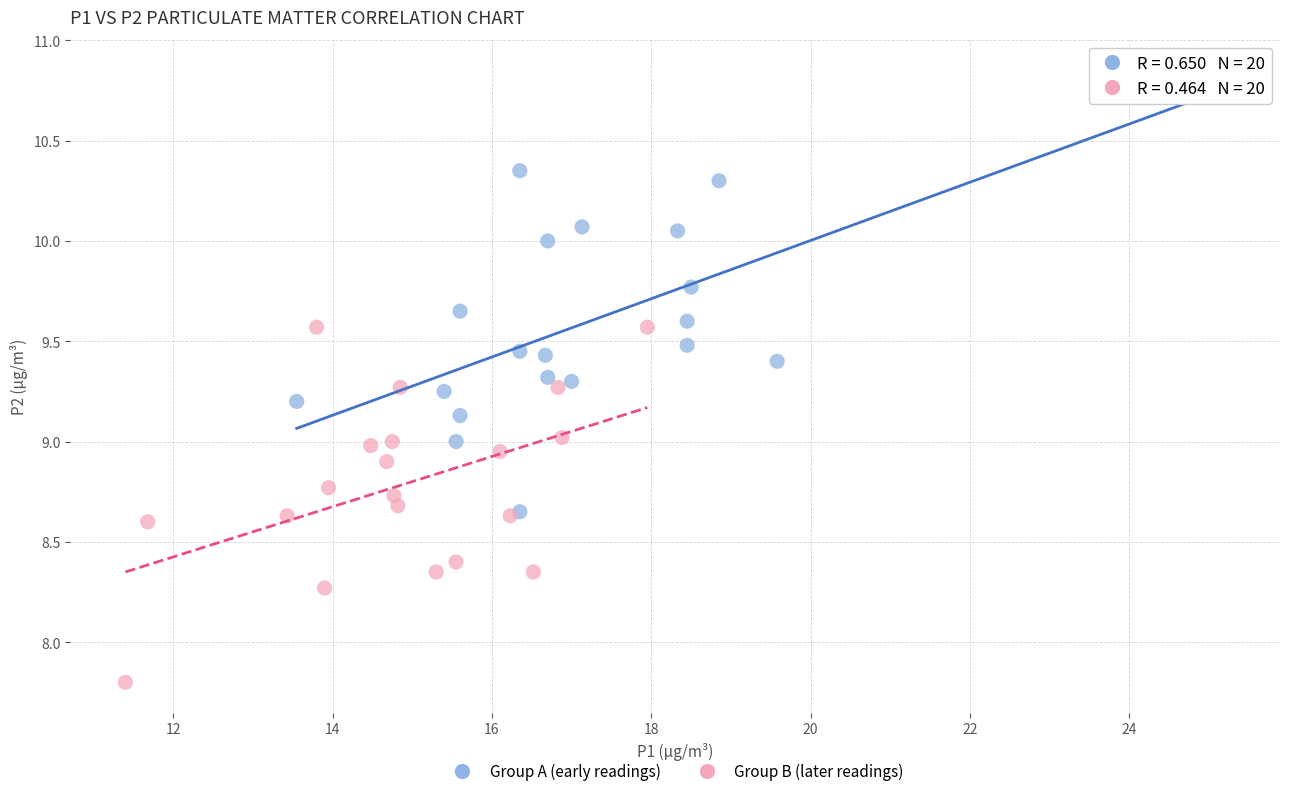

Which series has the widest spread of Y values?

Group A (early readings)